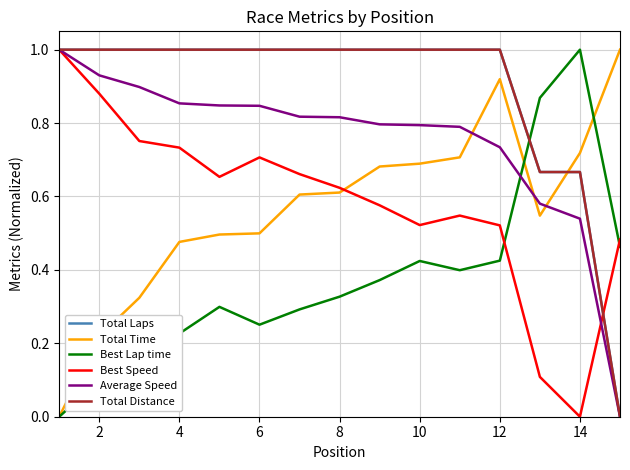

Does the chart display data point markers on the line(s)?

No